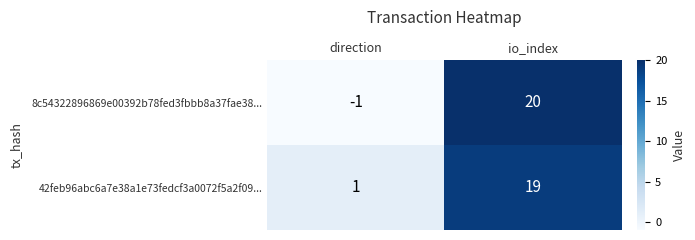

What is the sum of the 8c54322896869e00392b78fed3fbbb8a37fae38... values at io_index and direction?

19